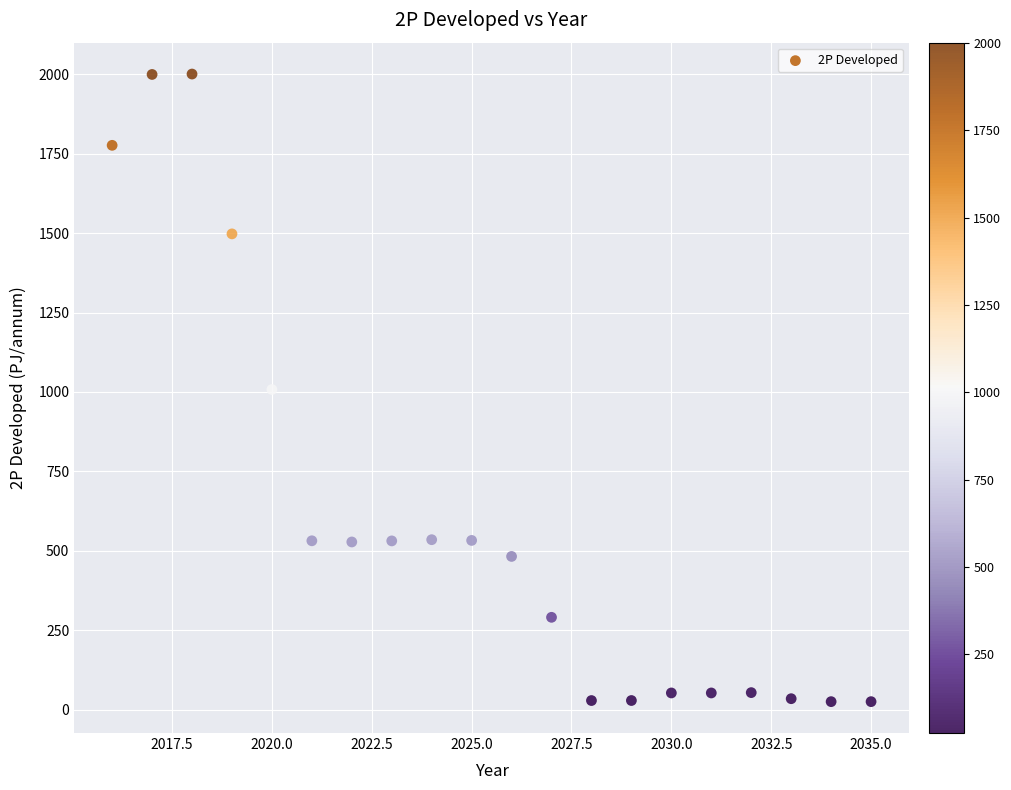

What is the range of X values (max minus min)?

19.0